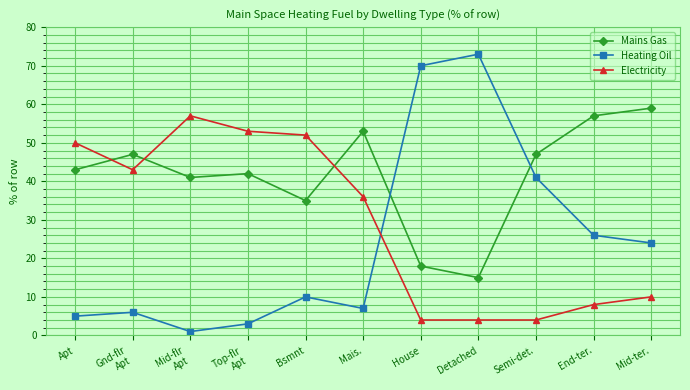

True or false: Mains Gas has more than 1 interior local peaks.

True